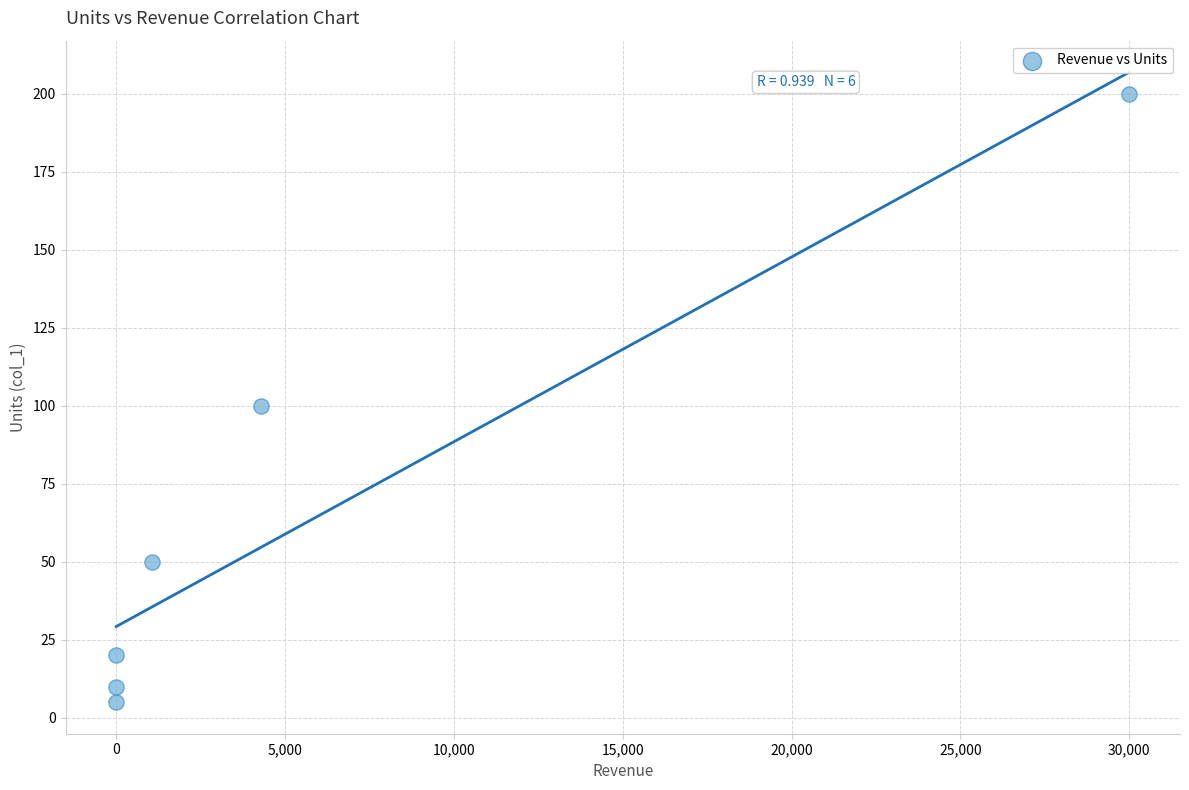

What is the range of X values (max minus min)?

30000